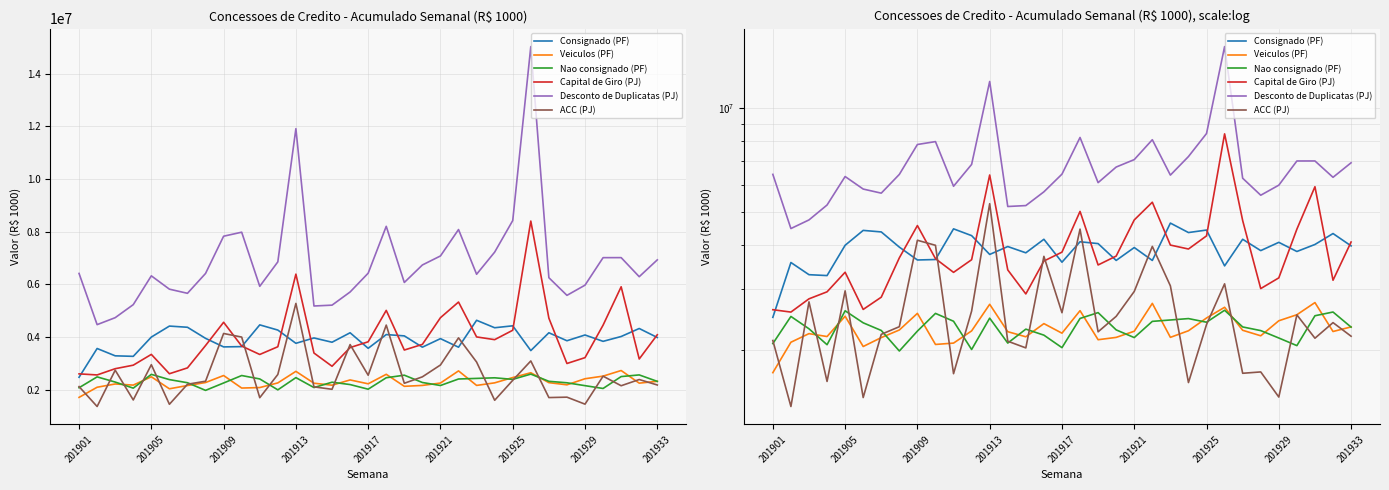

True or false: Desconto de Duplicatas (PJ) and Consignado (PF) intersect in this chart.

False